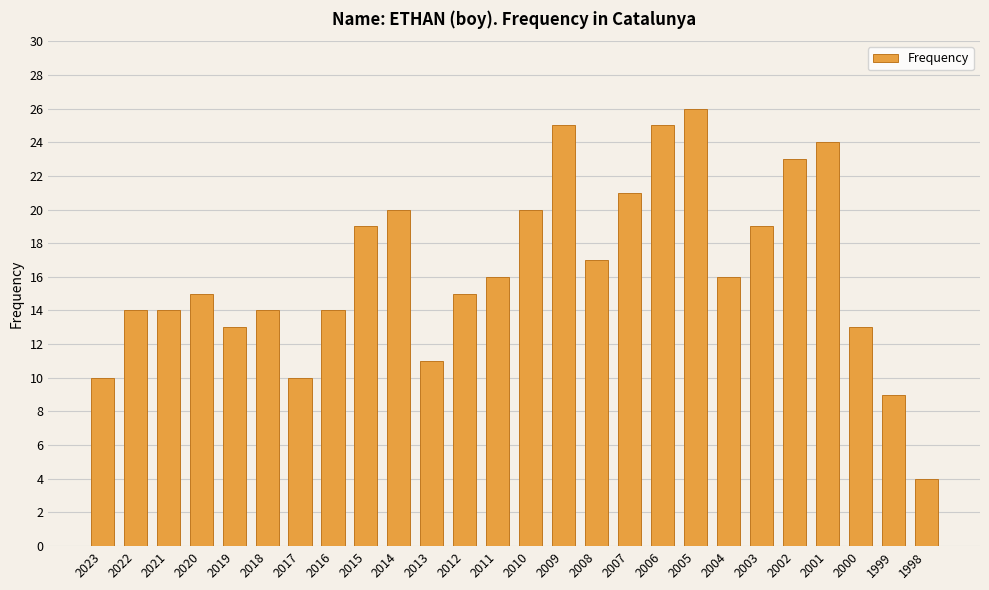

What is the smallest value displayed?

4